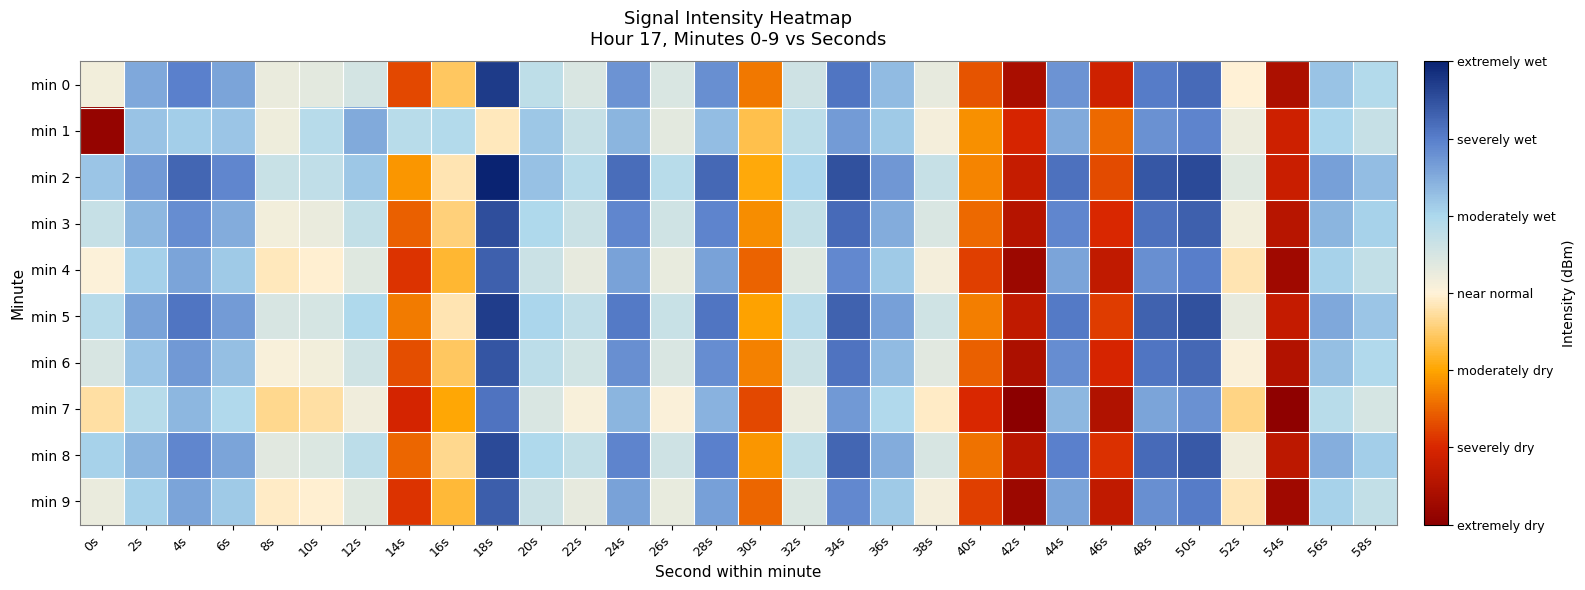

Rank the series at 12s from highest to lowest value.

min 1, min 2, min 5, min 8, min 3, min 6, min 0, min 4, min 9, min 7